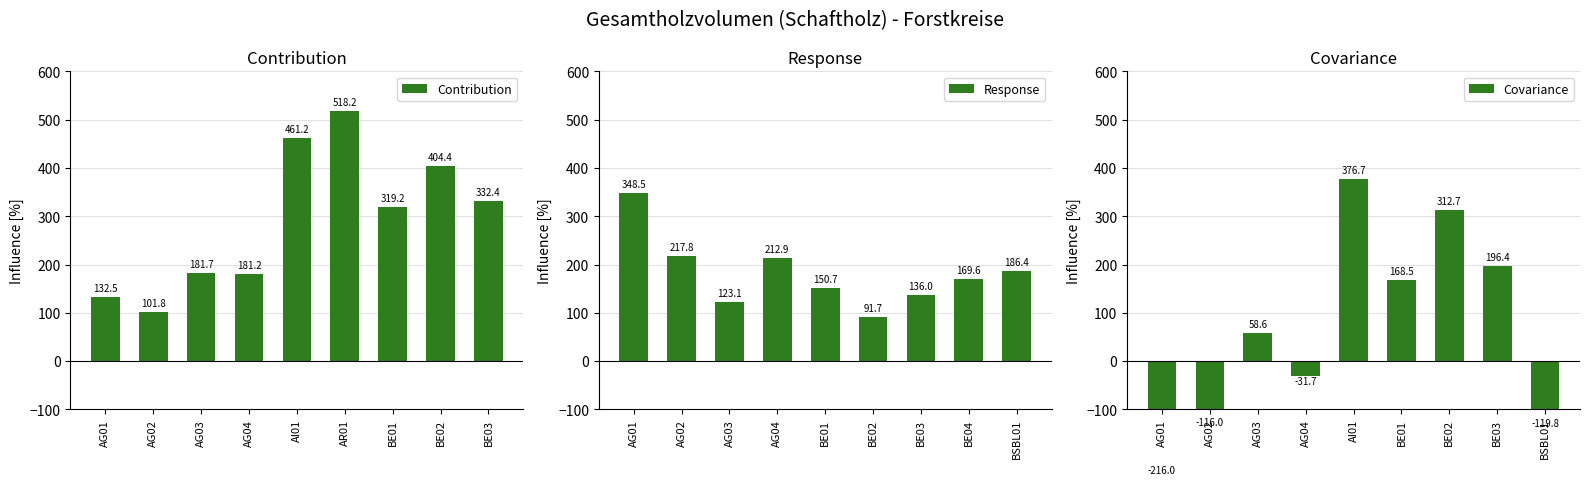

Is it true that Response equals 136.0 at BE03?

True